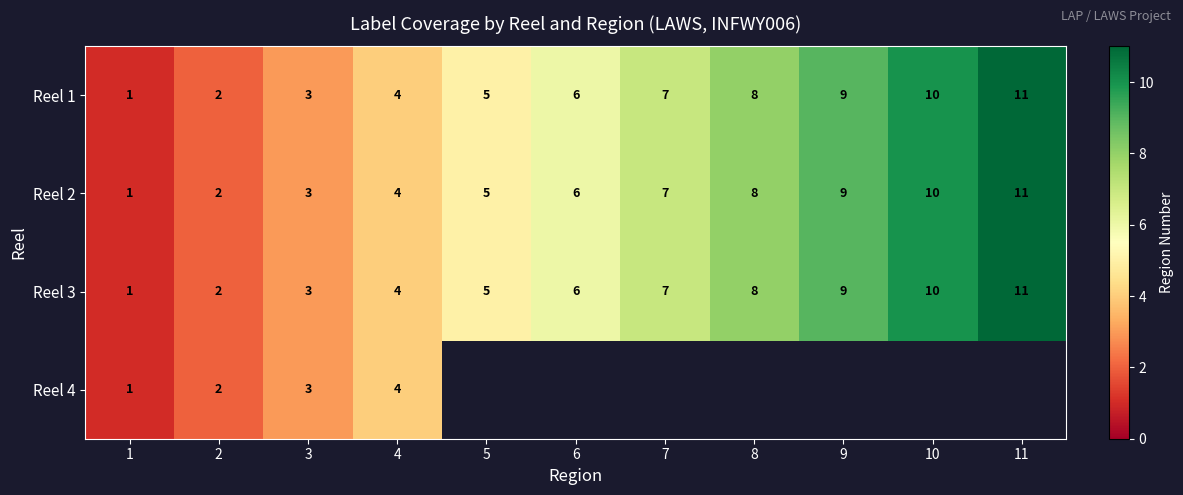

How many Reel 2 values are between 3 and 9?

7